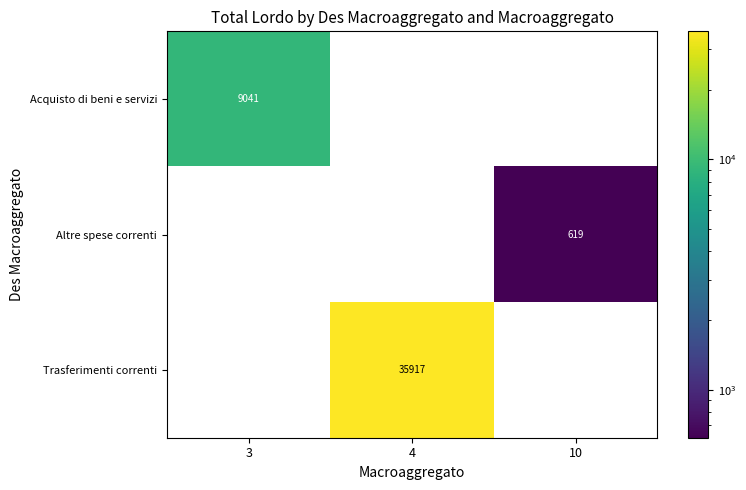

Is the value of Acquisto di beni e servizi at 3 greater than the value of Altre spese correnti at 10?

Yes